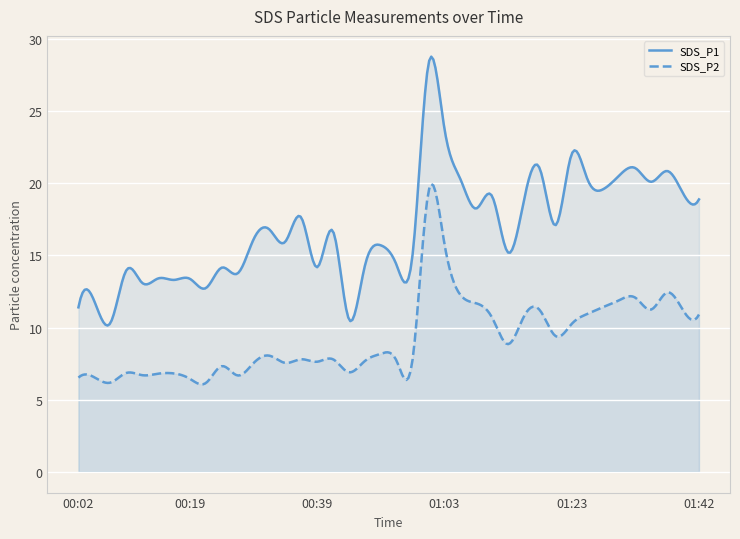

How many distinct data groups are displayed?

2